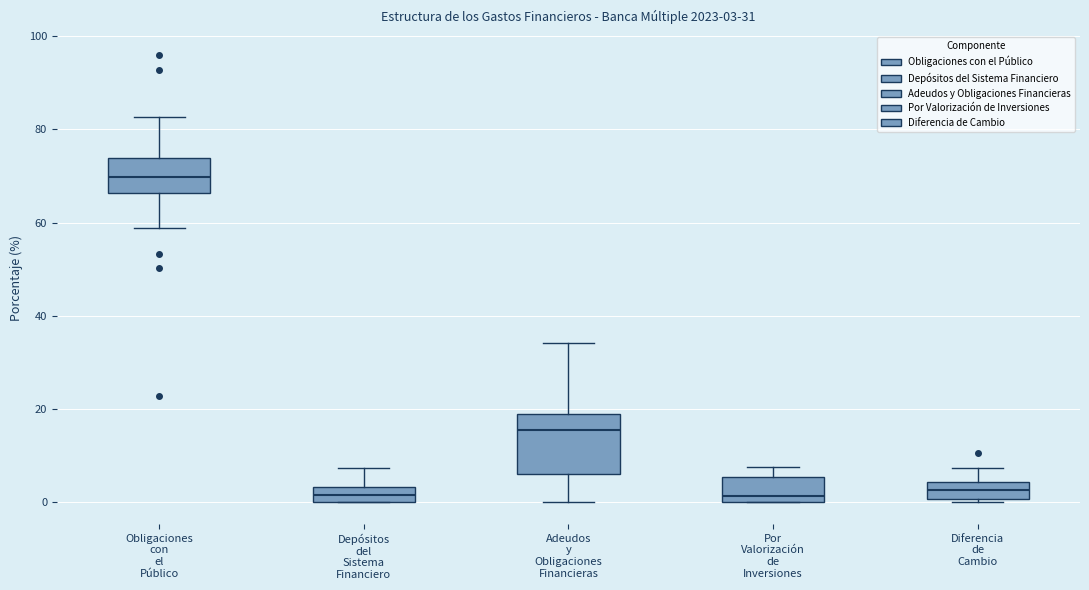

Comparing the boxes themselves (not the whiskers), which one is the tallest?

Adeudos y Obligaciones Financieras